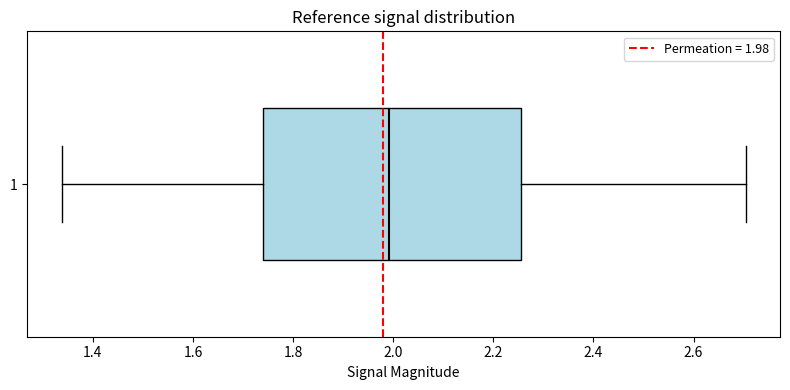

Read this box plot against the x-axis: the position of the median line, the range covered by the box, and the ends of both whiskers. The values are not printed on the chart, so give them approximately, as read against the axis.

median 2.00, box 1.74 to 2.26, whiskers 1.34 to 2.70